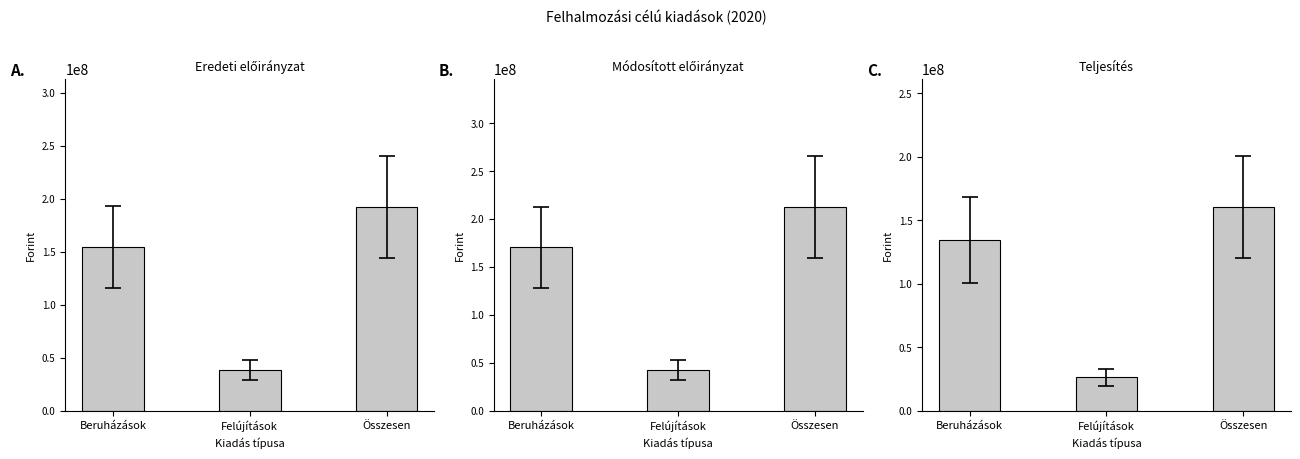

Which has a higher value, Összesen or Felújítások?

Összesen